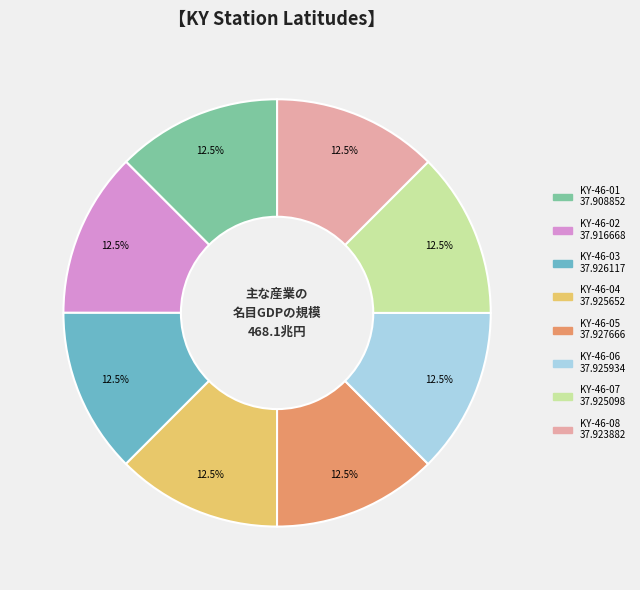

What percentage do KY-46-03 and KY-46-08 together represent?

25.0%